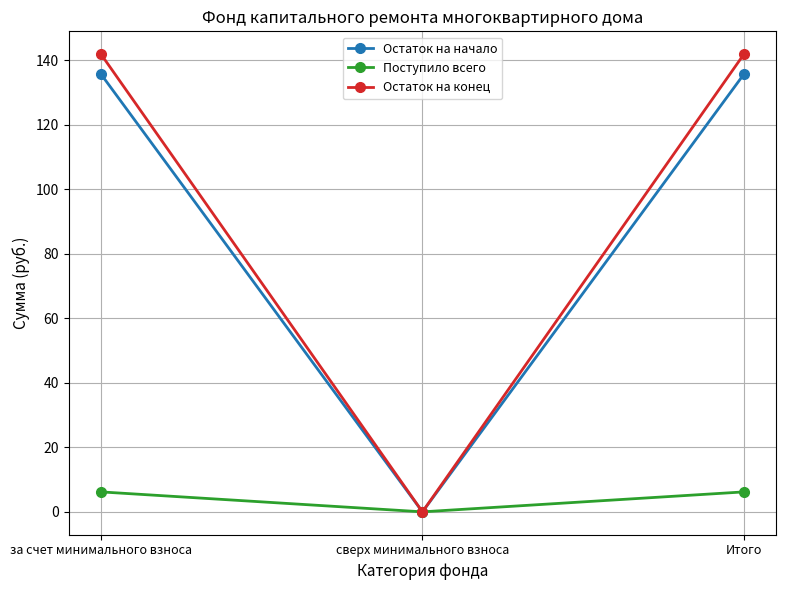

How many lines are shown in the chart?

3